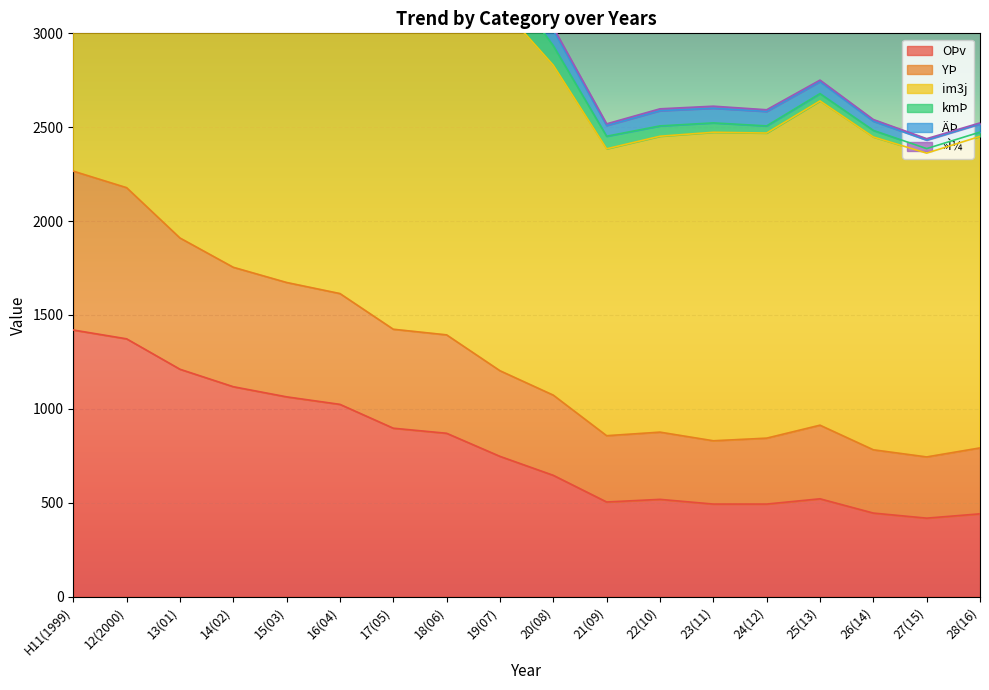

The value of OÞv at 17(05) is 1217. True or false?

False